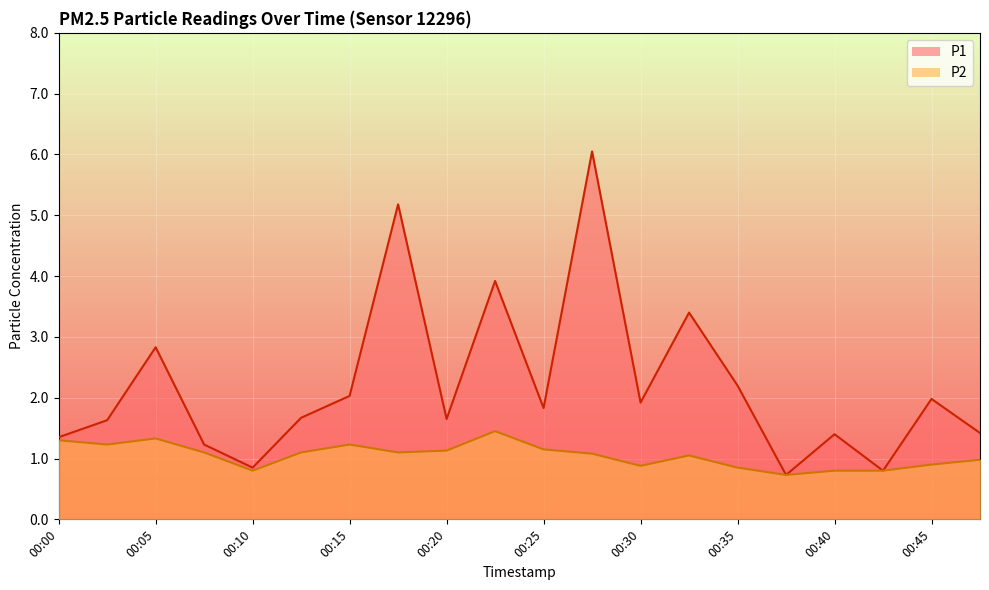

Which series has the largest total across all categories?

P1